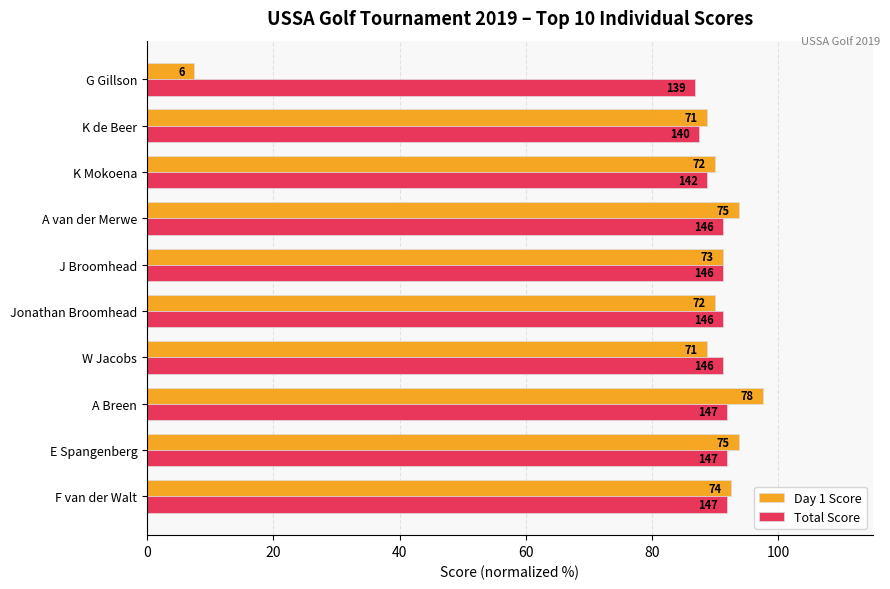

What are all the series names shown in the legend?

Day 1 Score, Total Score